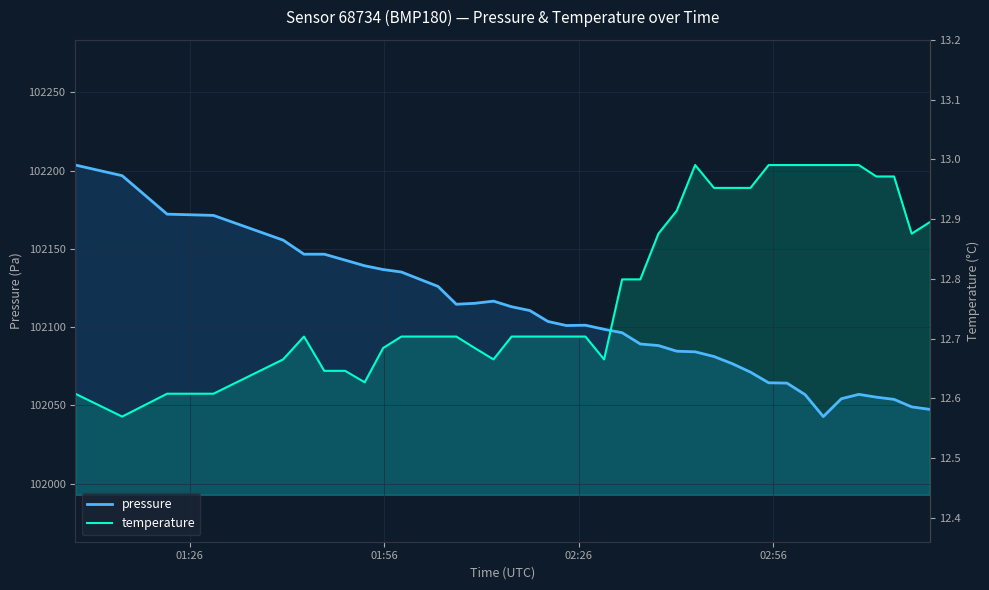

How many data points does each series have?

40